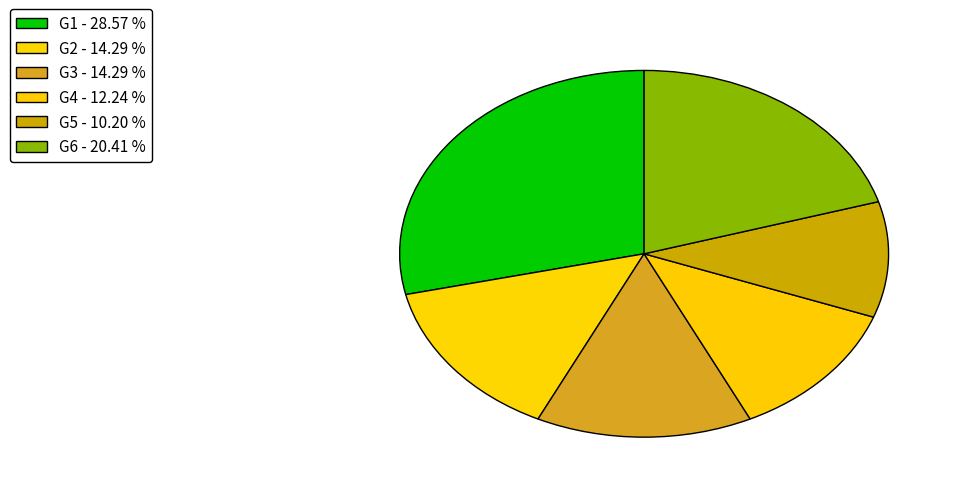

What percentage is NOT represented by G6?

79.6%